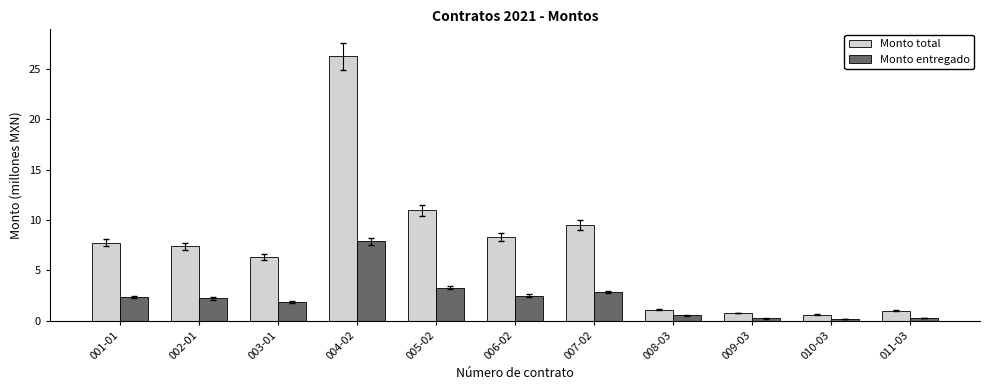

At which label does Monto entregado first exceed 2?

001-01